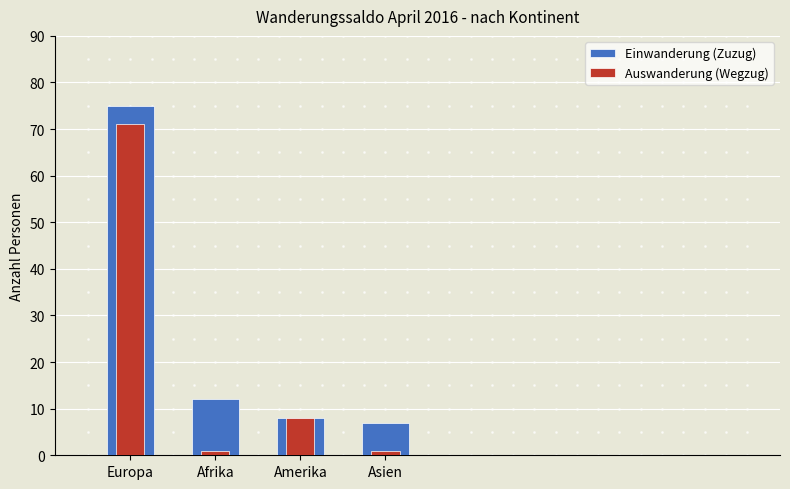

At which category is the sum across all series the highest?

Europa